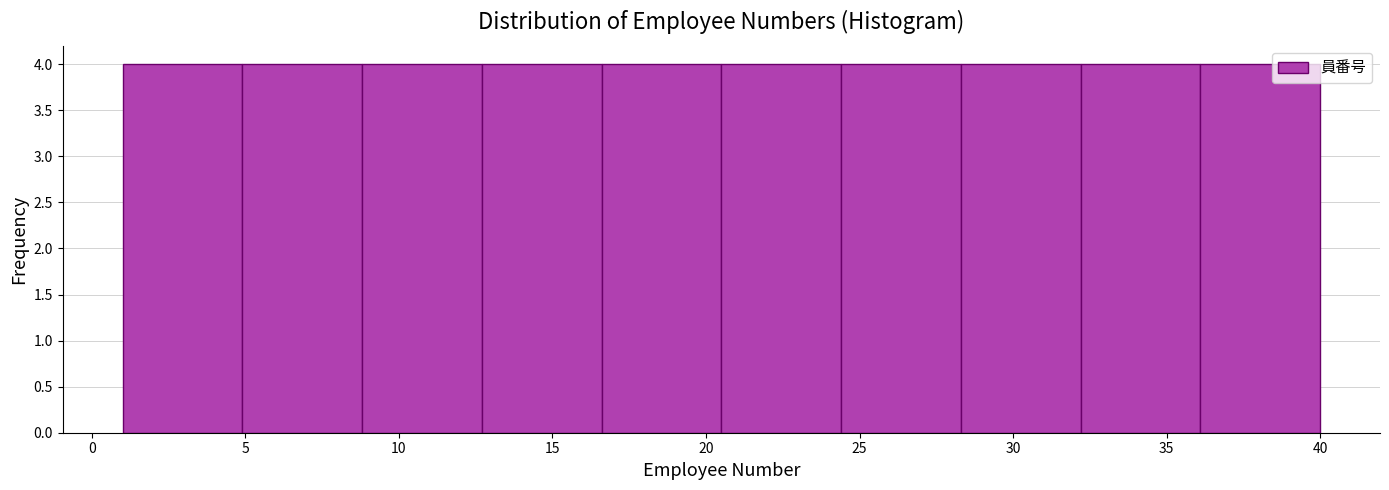

What is the height of the bar covering 4.9 to 8.8 on the x-axis? Neither the bar edges nor the heights are printed on the chart, so give them approximately, as read against the axes.

4